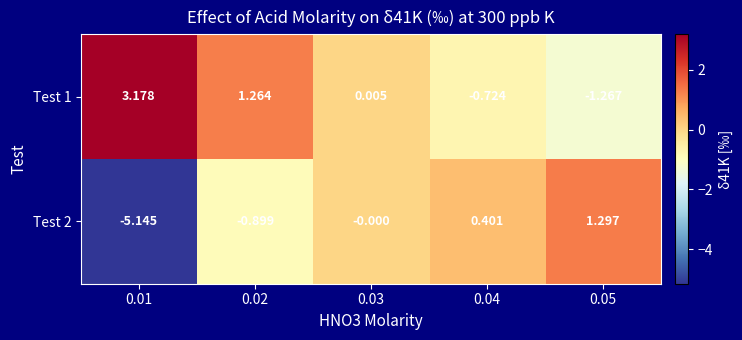

How many negative values does the Test 2 series have?

2